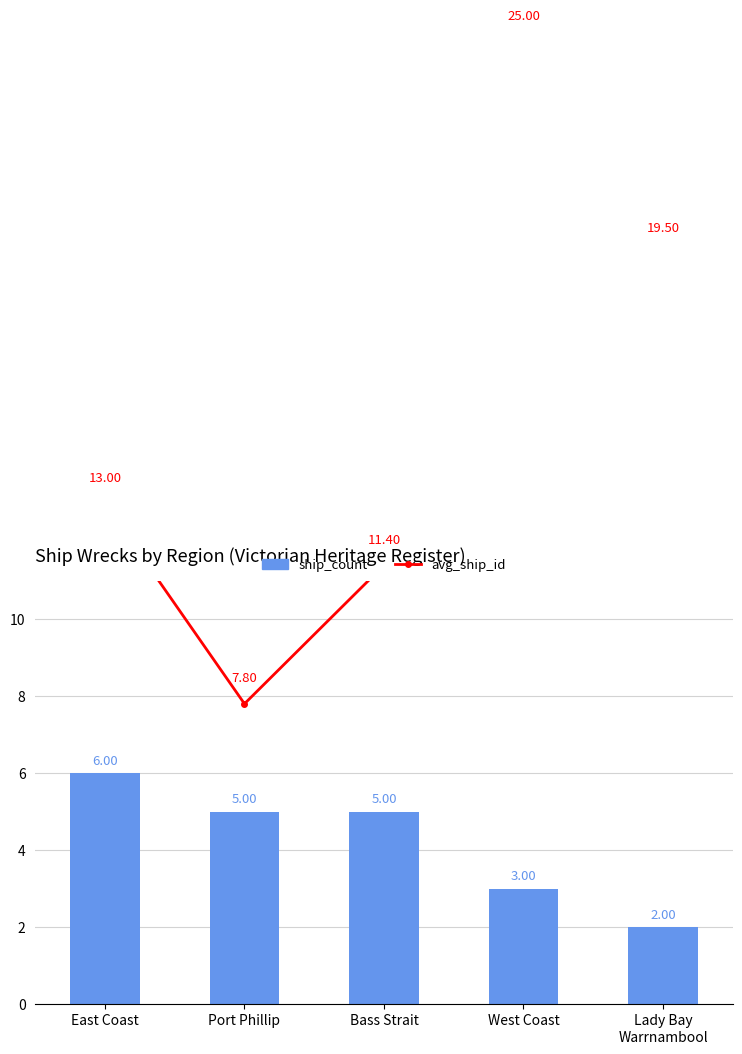

What is the spread (max minus min) of values at West Coast?

22.0